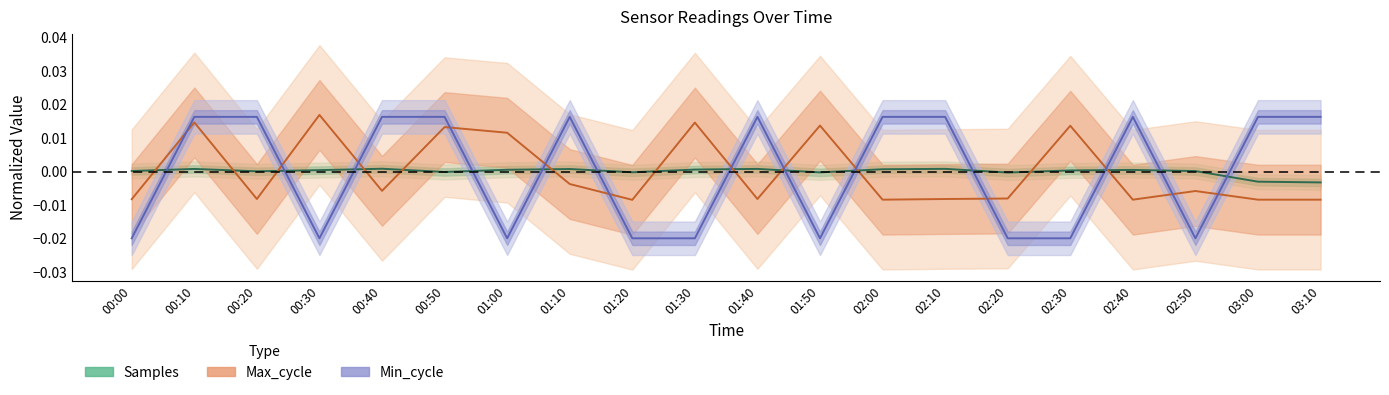

Is the value of Min_cycle (normalized) at 02:30 greater than the value of Samples (normalized) at 03:00?

No